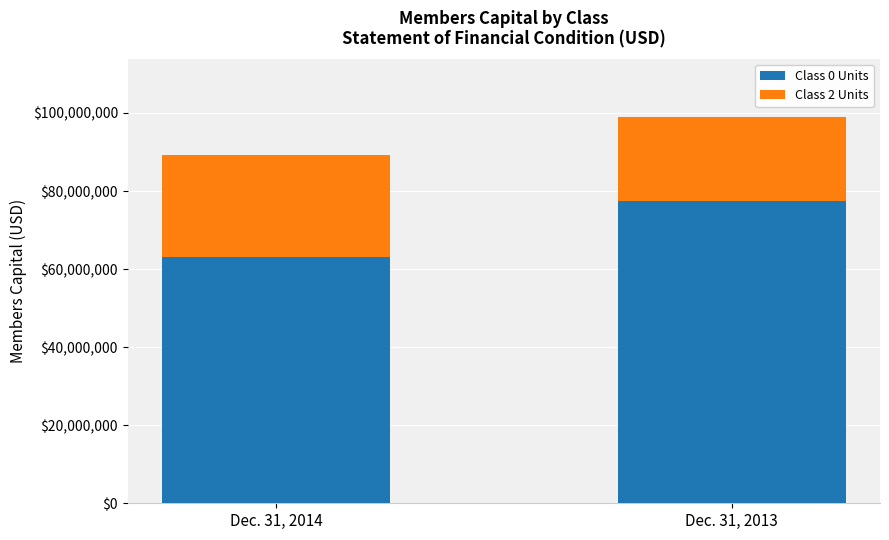

How many data points in Class 0 Units are less than 77340803?

1